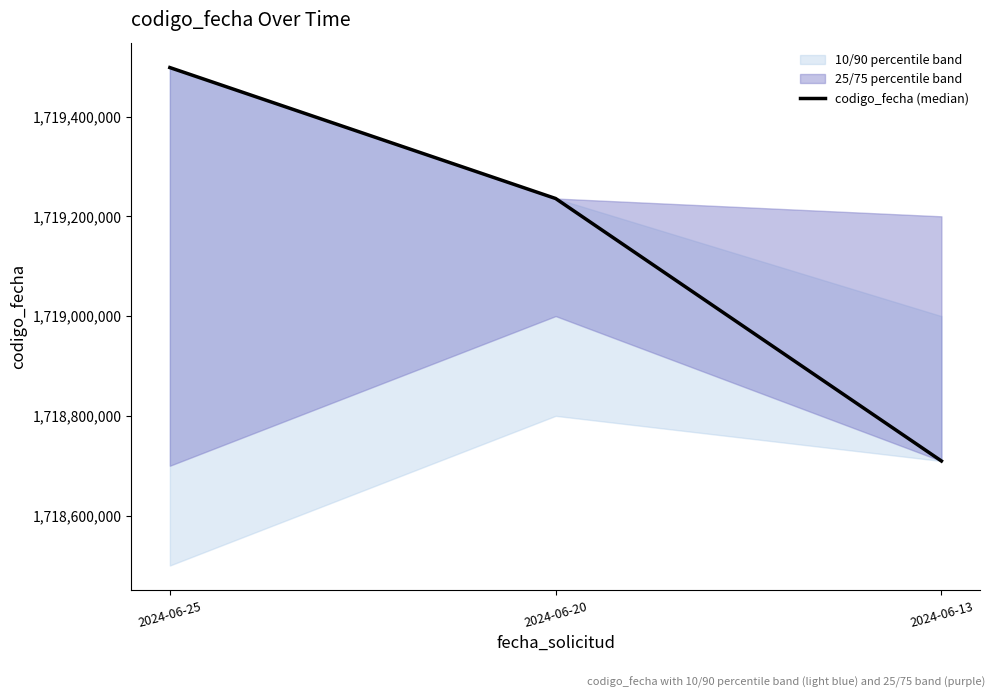

Is it true that the value at 2024-06-20 is 2406929806?

False